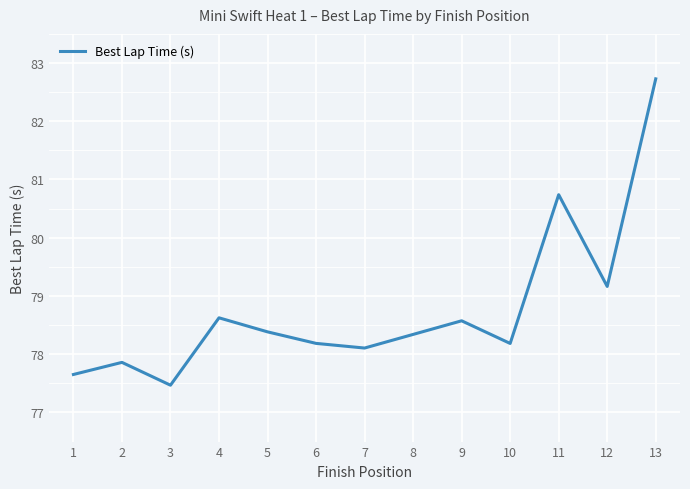

Which category has the highest value across all series?

13